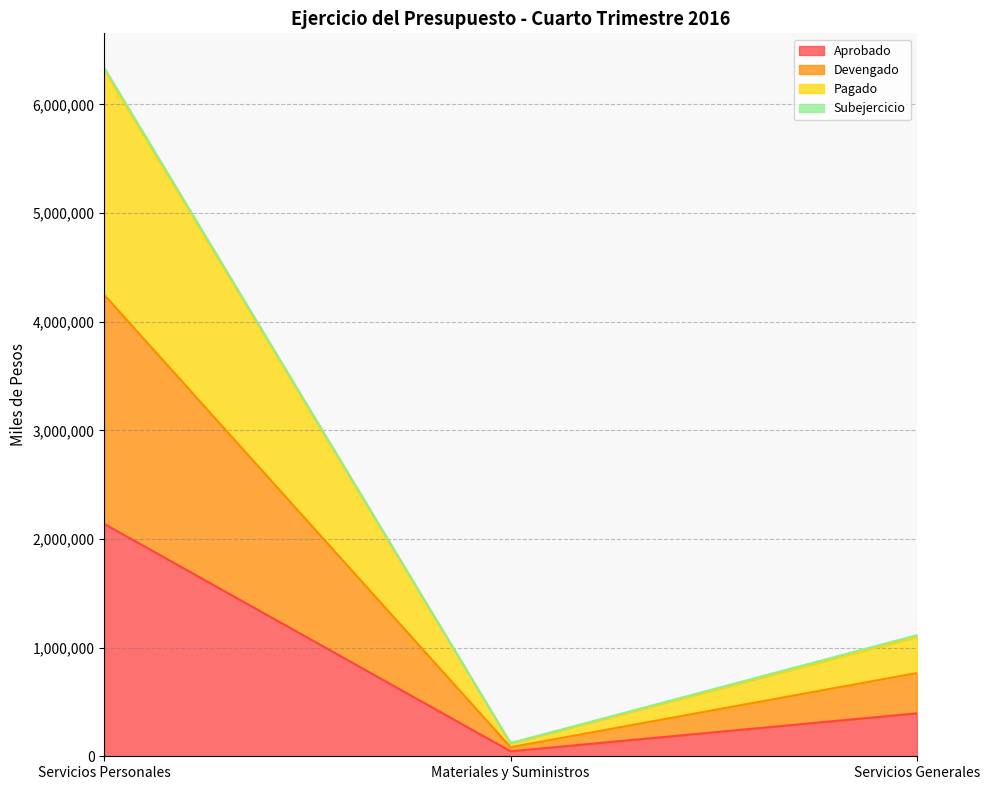

True or false: Pagado has a value of 1098449 at Servicios Generales.

True